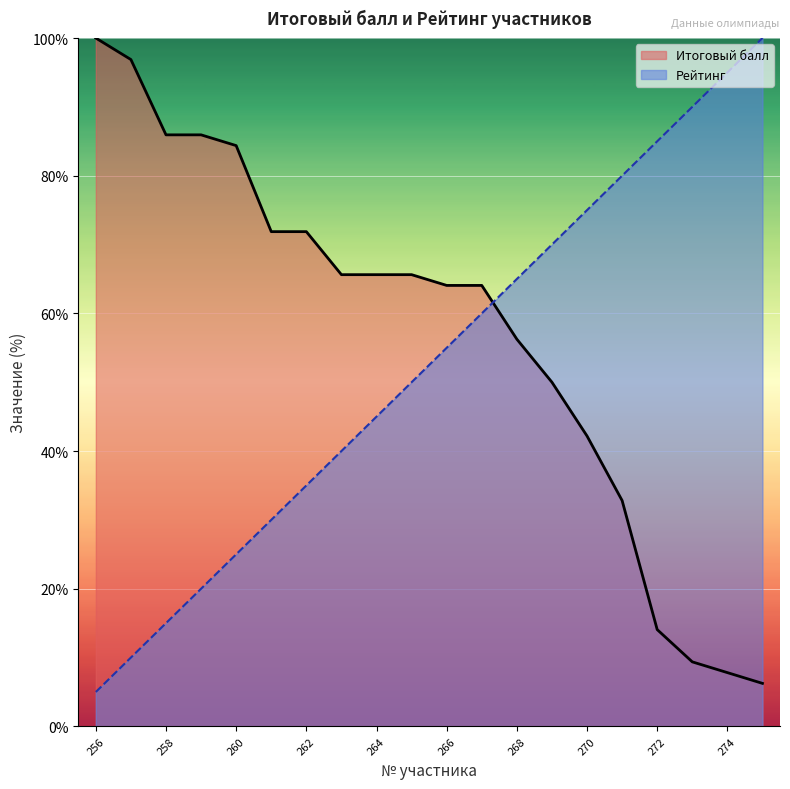

How many distinct data groups are displayed?

2